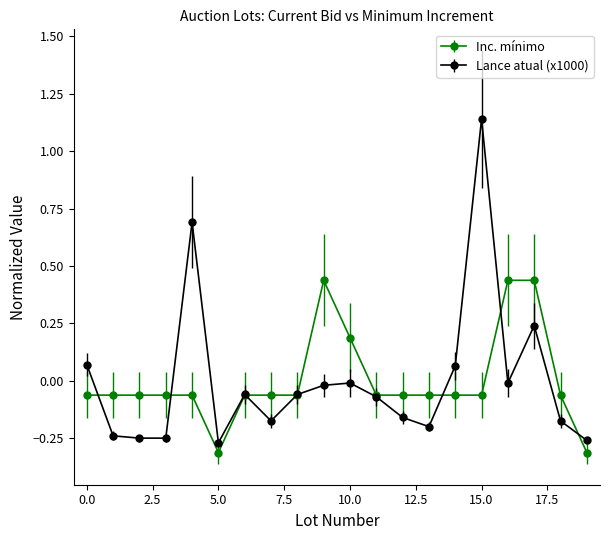

Rank the series by their maximum value, from lowest to highest.

Inc. mínimo, Lance atual (x1000)